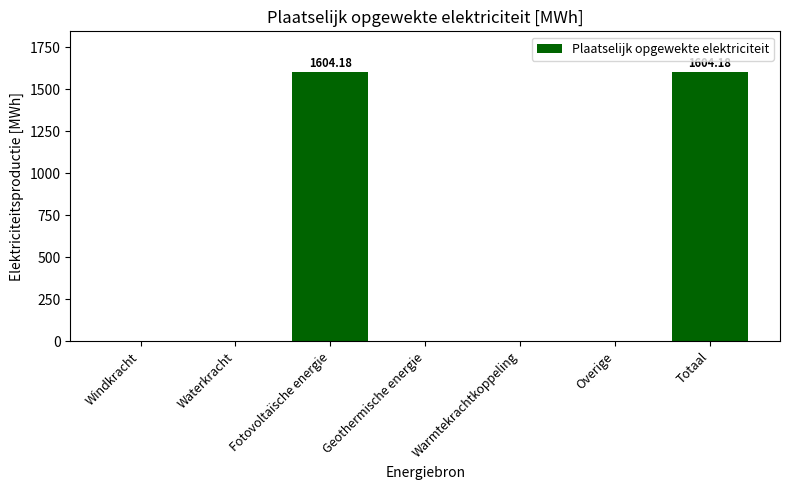

True or false: the data shows -736.3 at Geothermische energie.

False